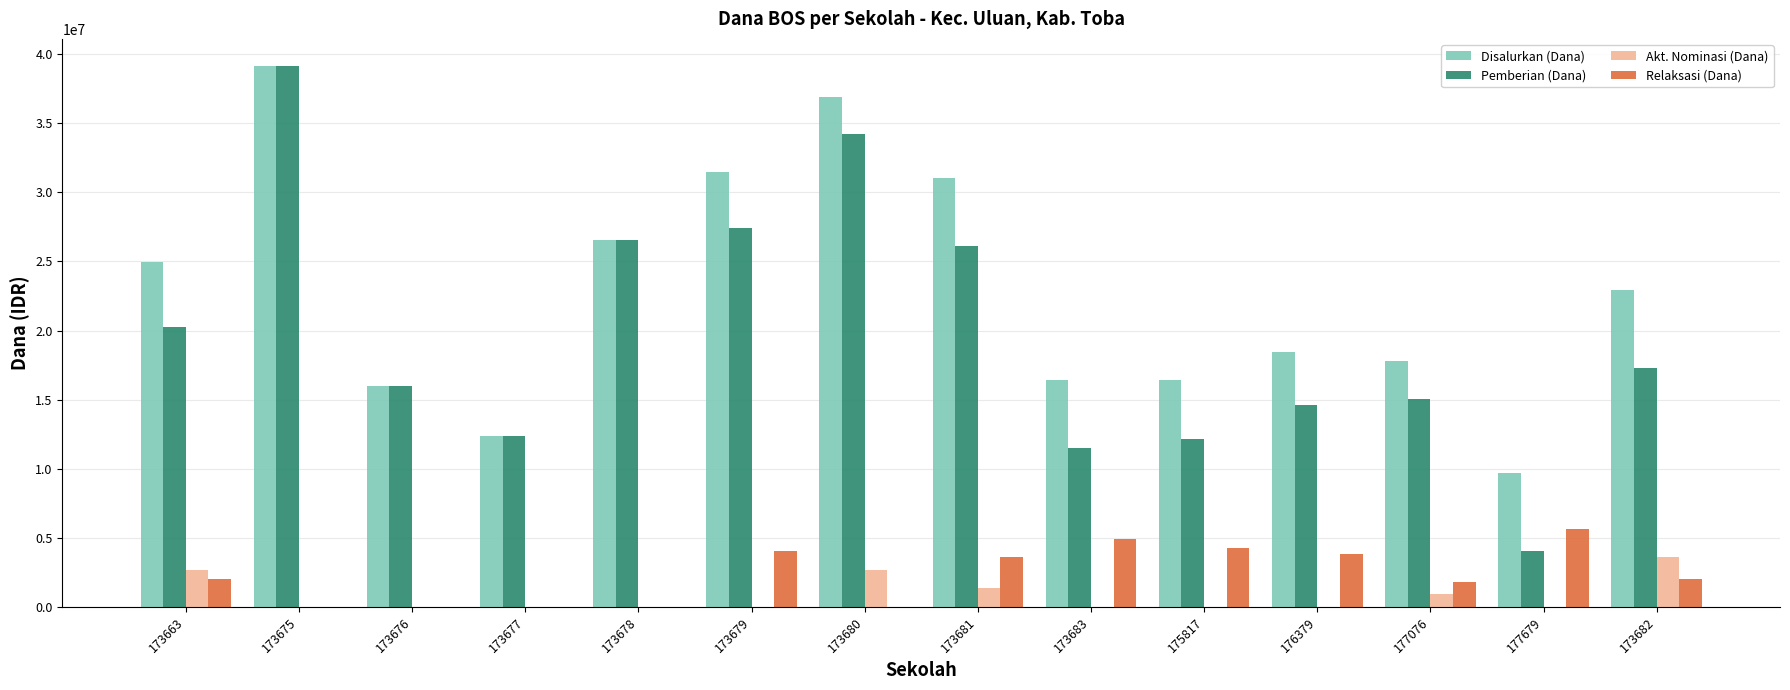

What is the average value of the Relaksasi (Dana) series?

2298214